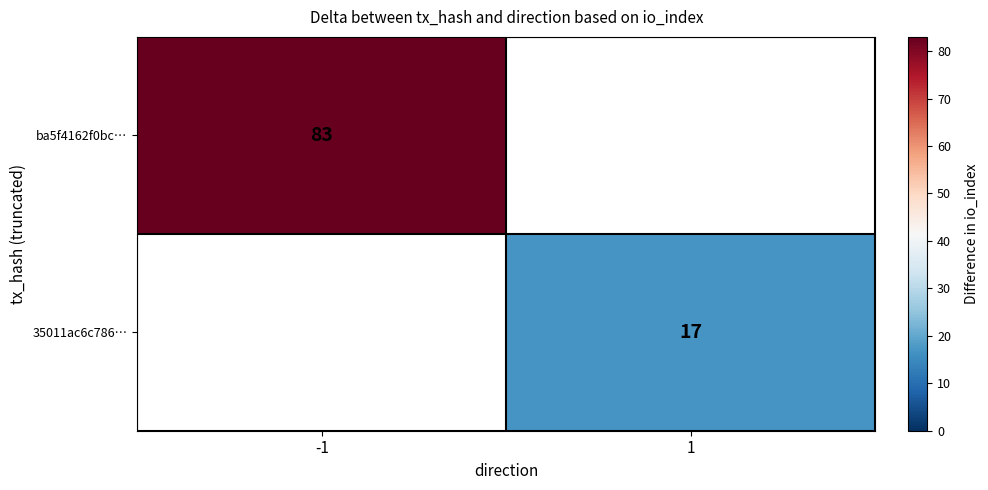

The 35011ac6c786… series shows 17 at 1. True or false?

True